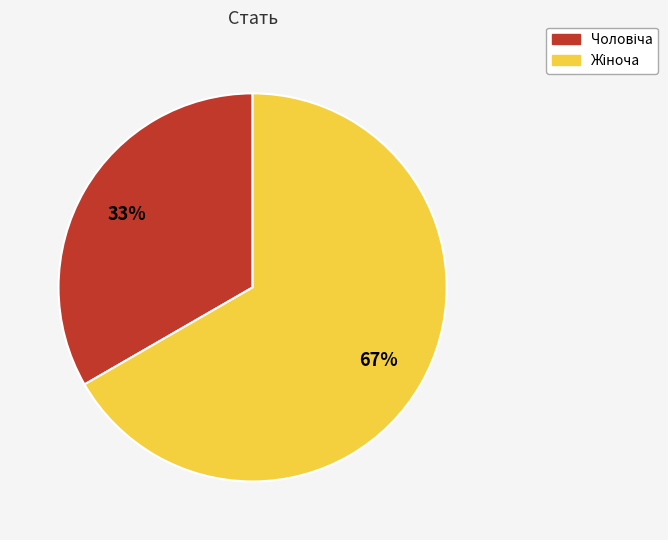

To the nearest percent, what is the average slice percentage?

50%